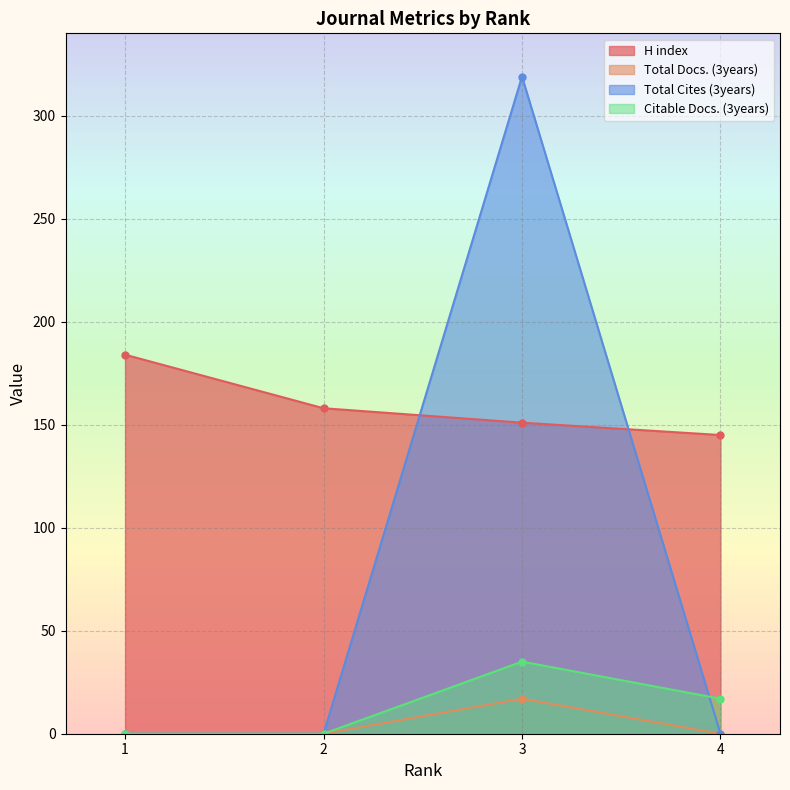

Reading right to left, list all the values displayed in this chart.

H index: 145	151	158	184
Total Docs. (3years): 0	17	0	0
Total Cites (3years): 0	319	0	0
Citable Docs. (3years): 17	35	0	0